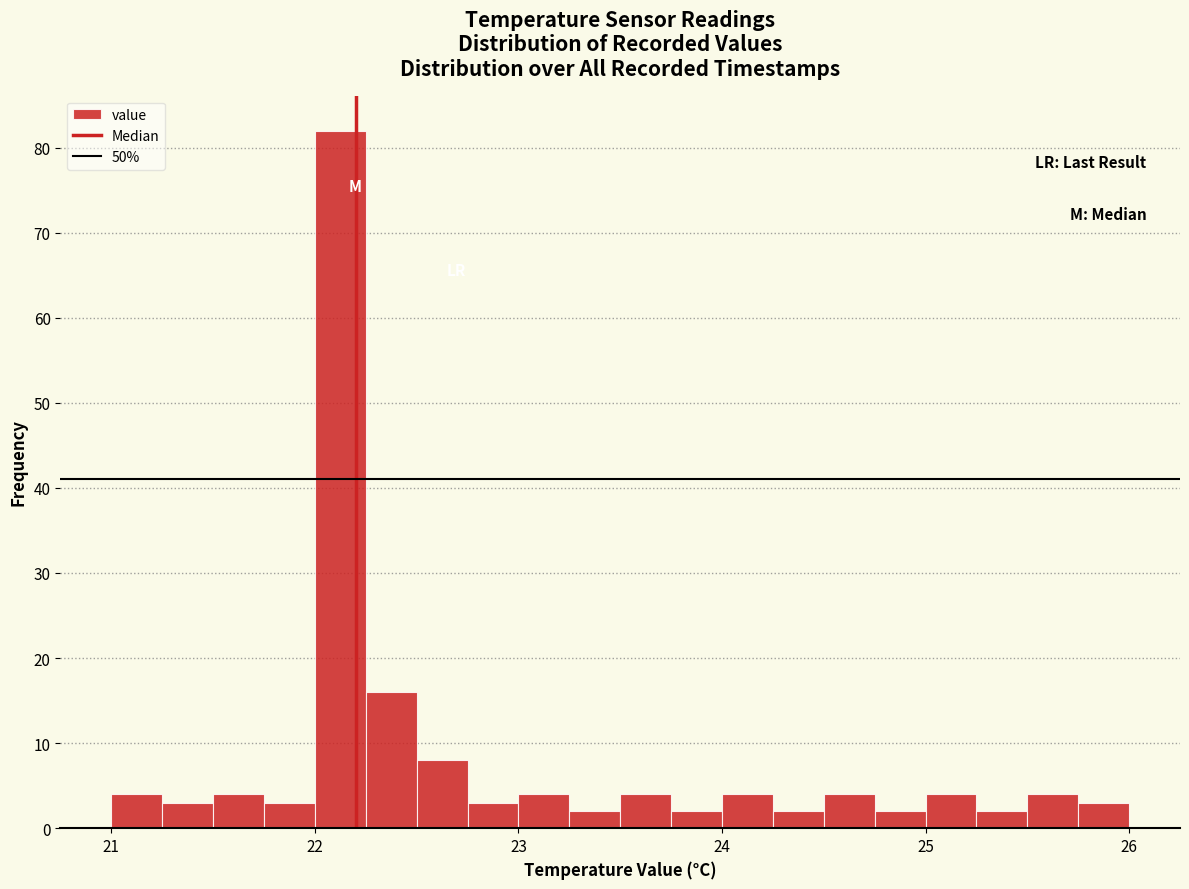

Around what value on the x-axis is the tallest bar? Give the approximate position of its centre, as read against the axis.

22.1